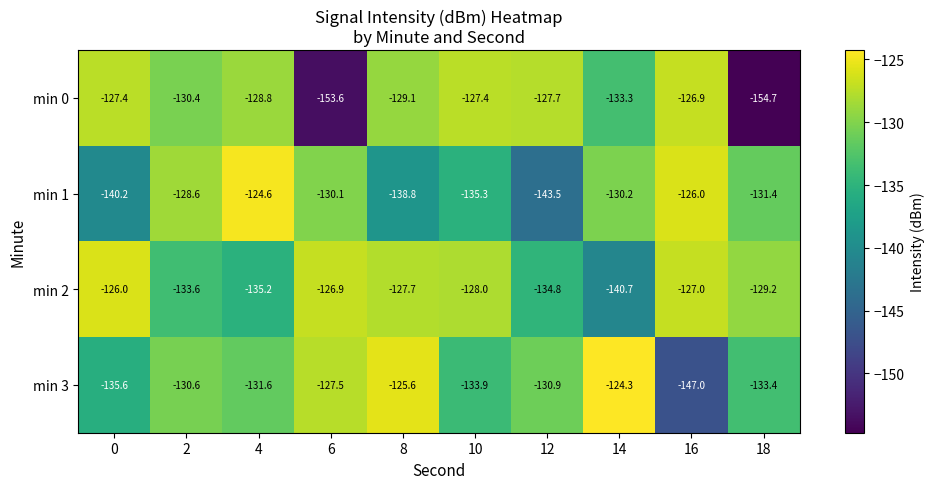

Read the min 1 value at 6.

-130.1